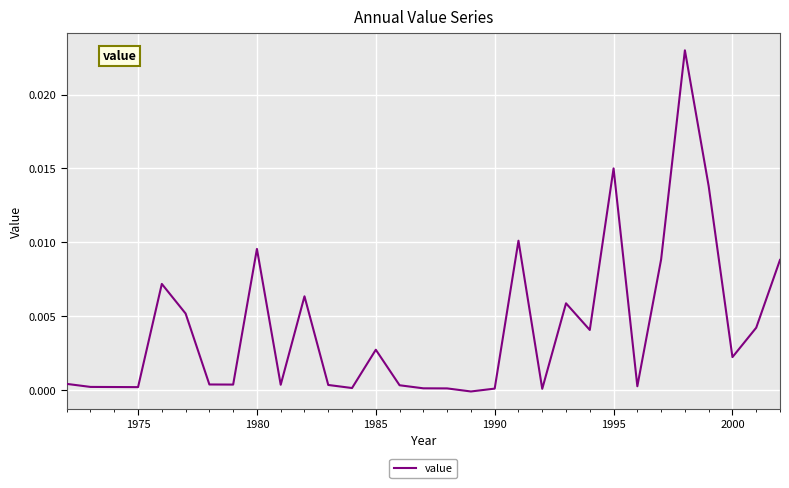

Count the number of categories in the chart.

31